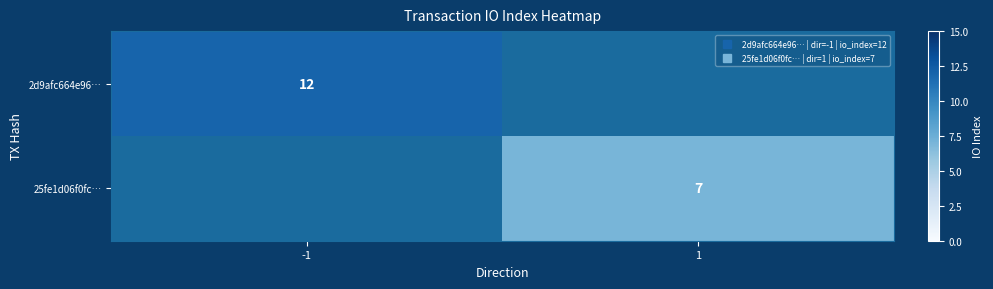

How many categories are shown in the chart?

2